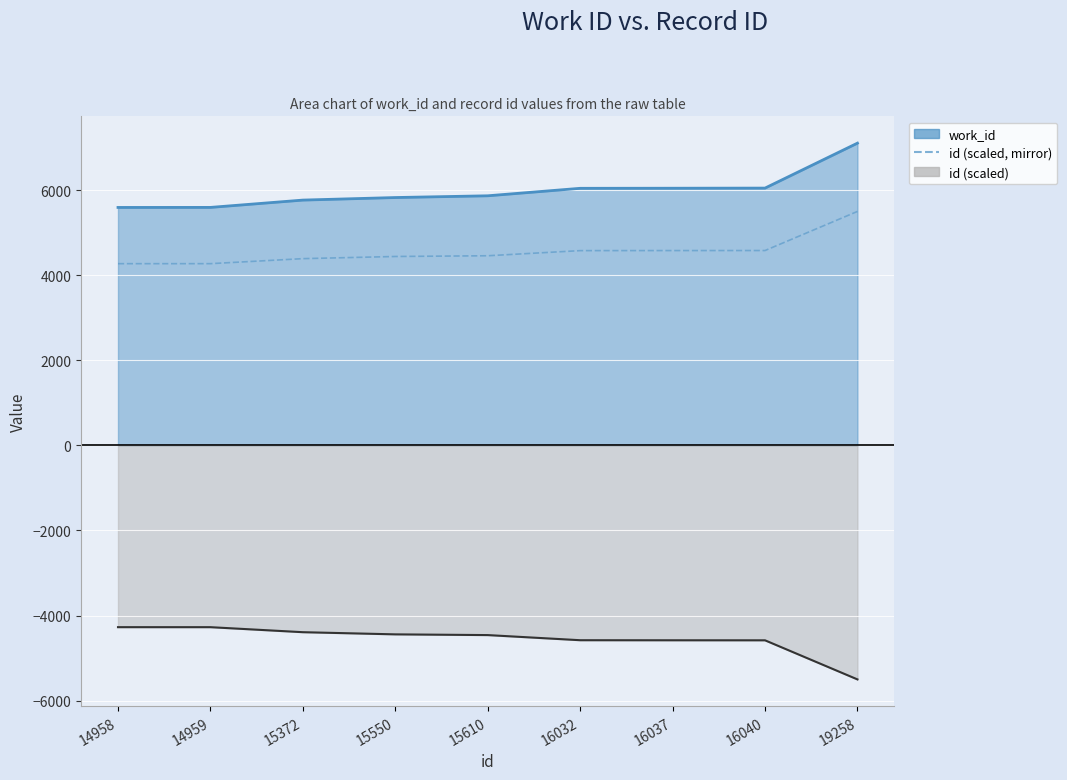

At which label is the value closest to 4888?

16040